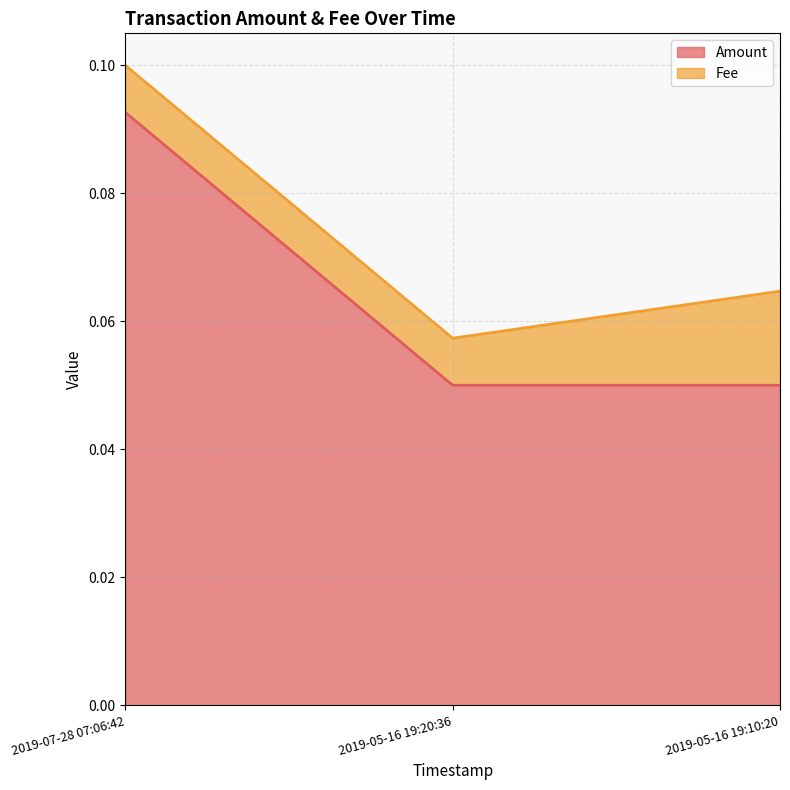

How many categories are shown in the chart?

3